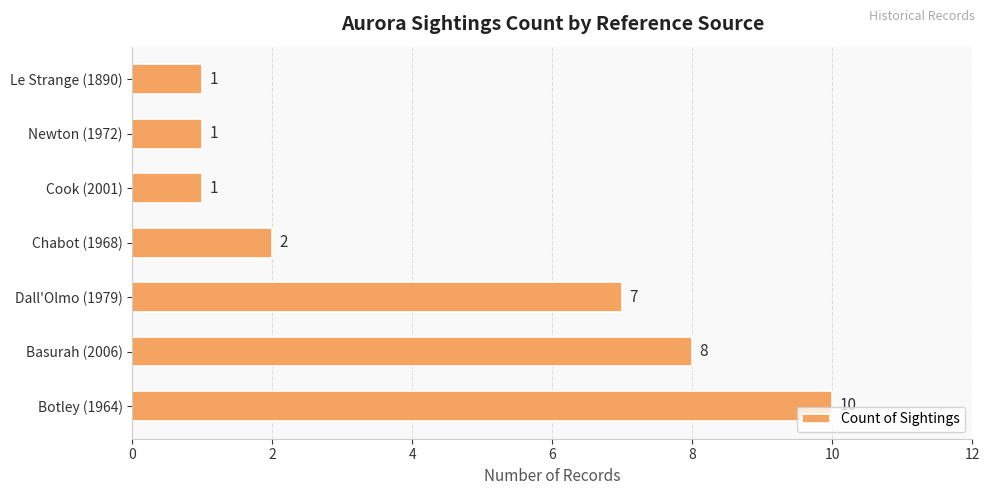

Is it true that the value at Cook (2001) is 0?

False